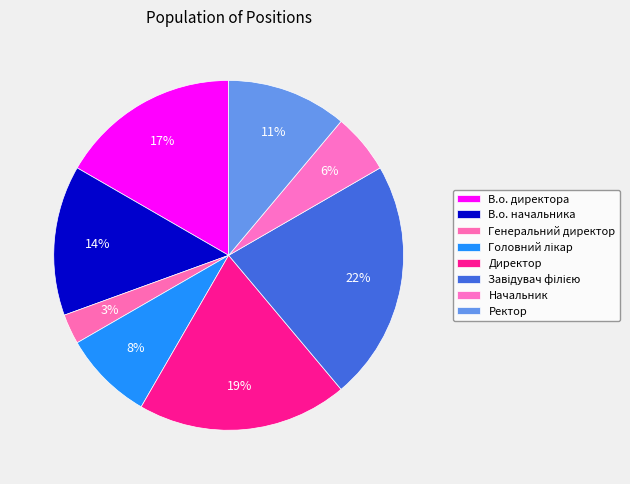

To the nearest percent, what is the difference between the Генеральний директор and Ректор slice percentages?

8%